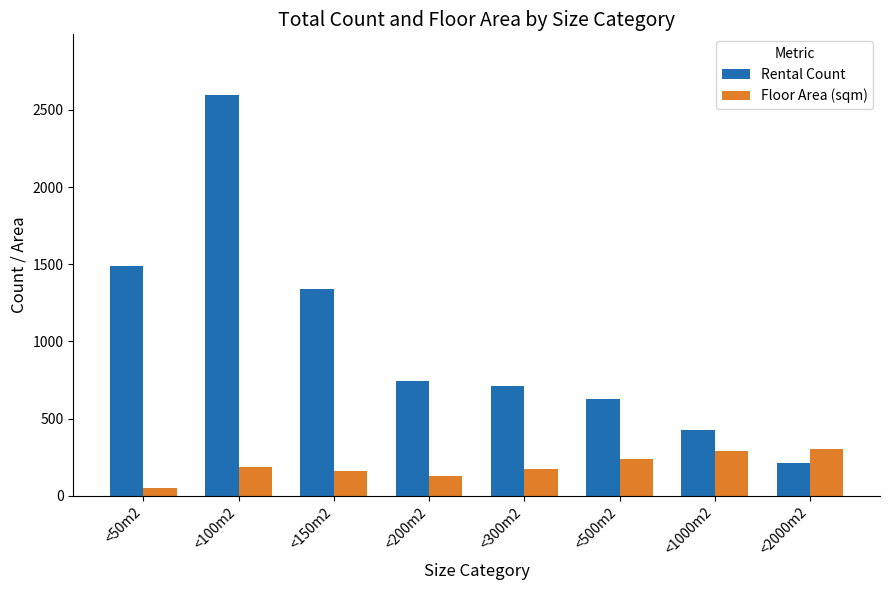

What is the difference between the second highest and second lowest values in the Floor Area (sqm) series?

164